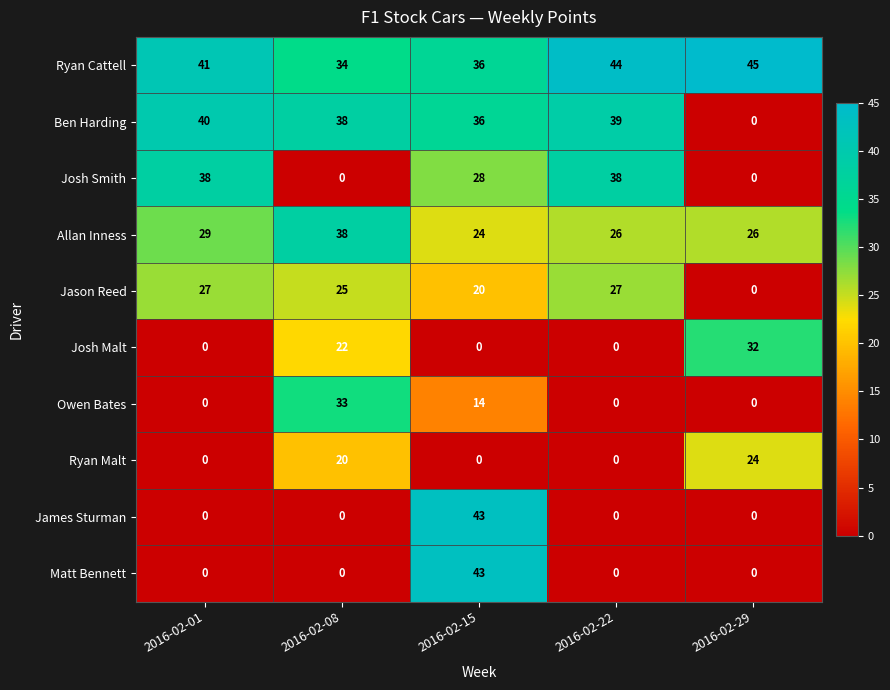

Where does the Jason Reed series first go above 25?

2016-02-01